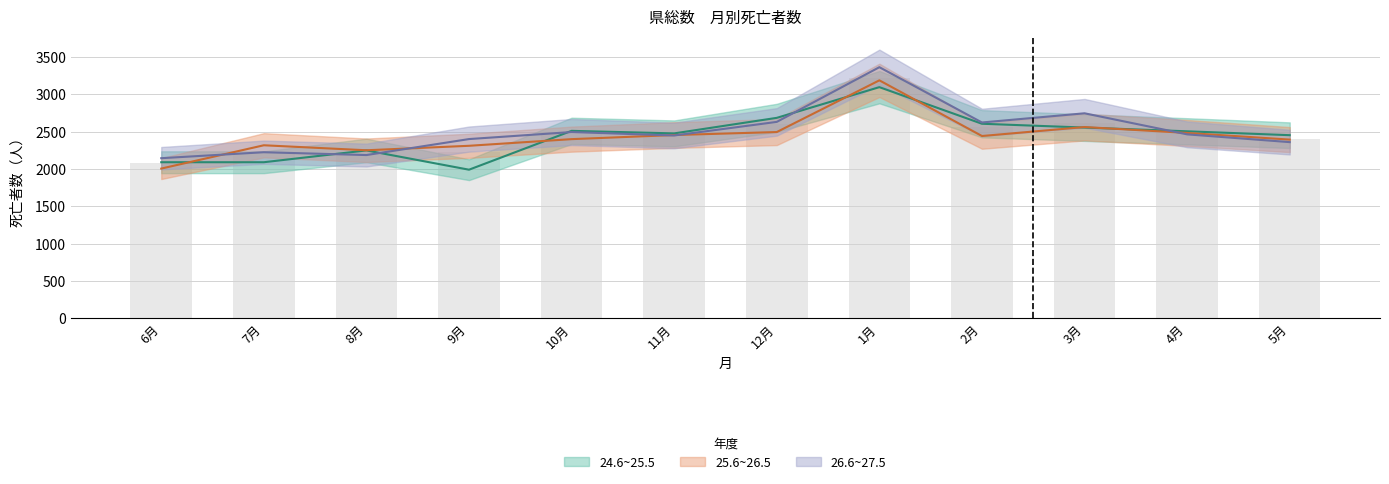

List the labels in order of 26.6~27.5 value, smallest first.

6月, 8月, 7月, 5月, 9月, 11月, 4月, 10月, 2月, 12月, 3月, 1月